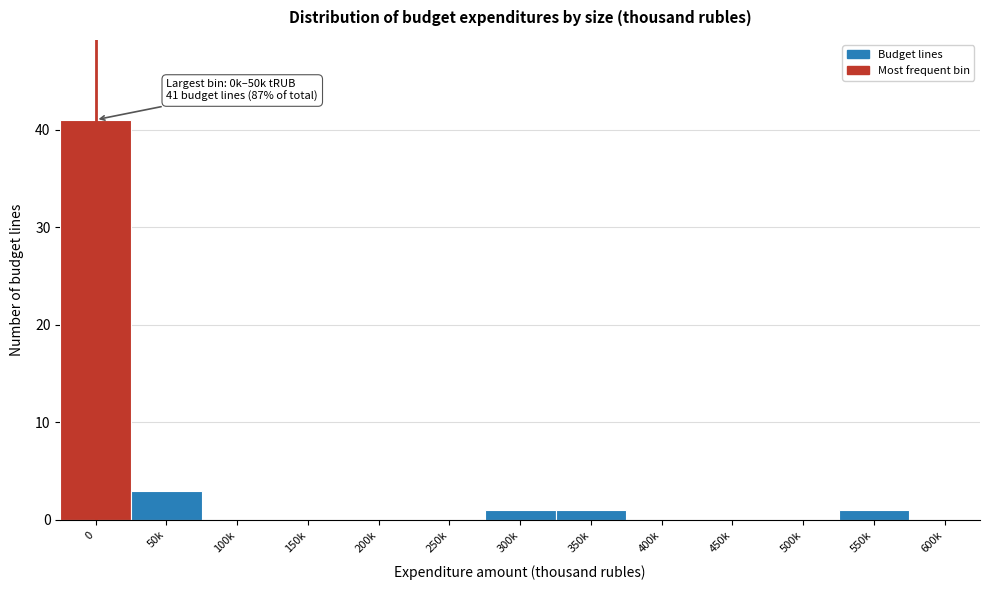

Reading left to right, extract all data points from this chart.

0=41	50k=3	100k=0	150k=0	200k=0	250k=0	300k=1	350k=1	400k=0	450k=0	500k=0	550k=1	600k=0